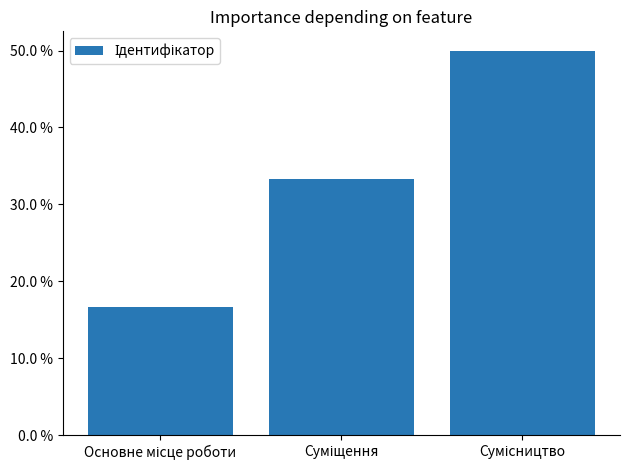

Between Суміщення and Сумісництво, which is larger?

Сумісництво